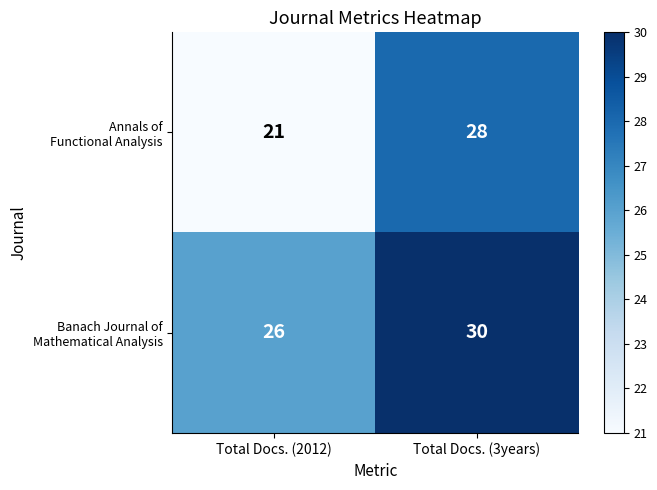

What is the total value across all series at Total Docs. (3years)?

58